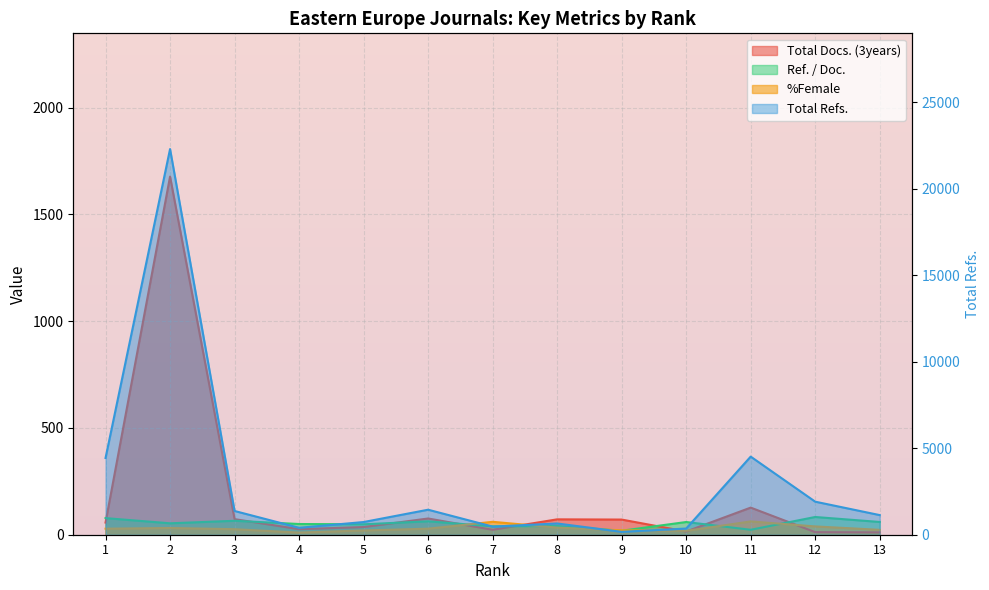

Which has a higher value, 4 or 13?

4